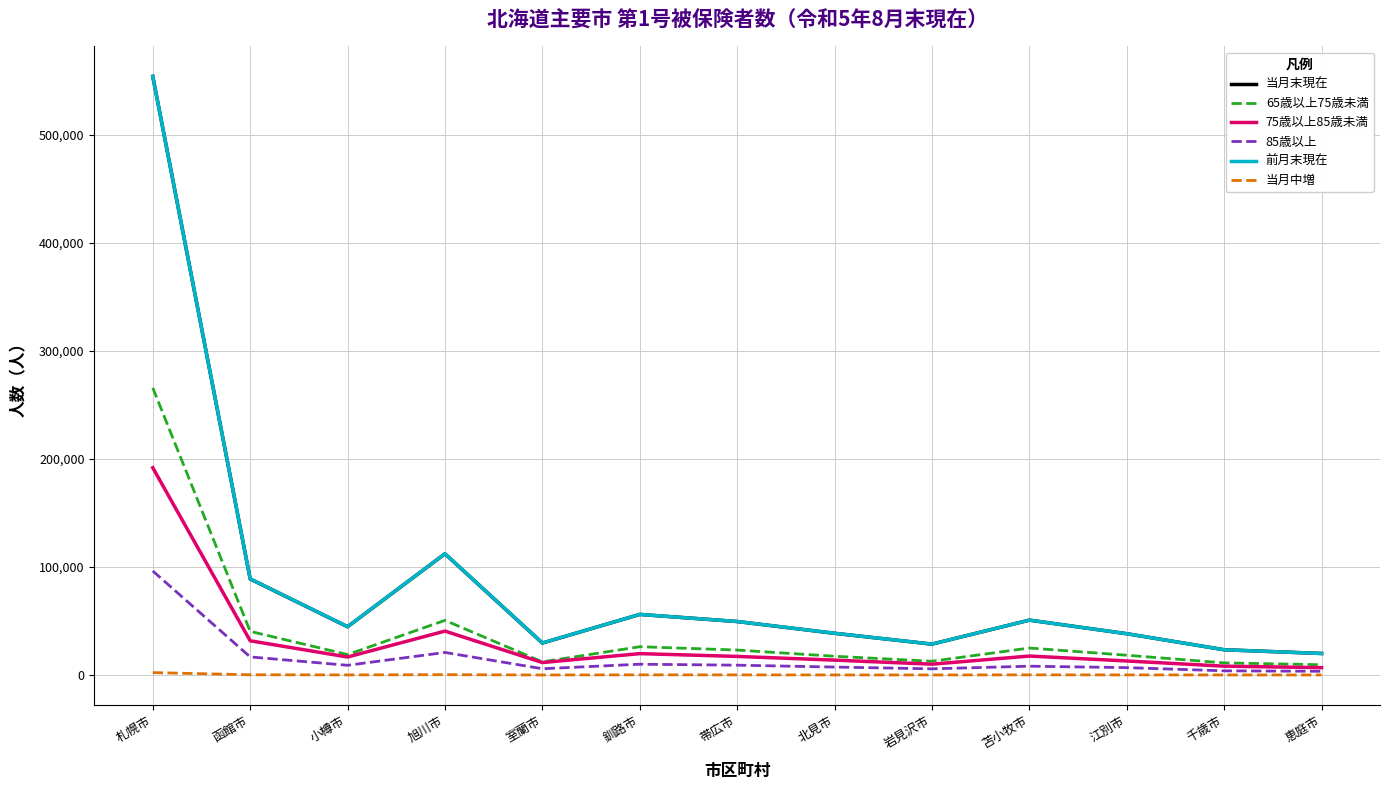

Where is the first local maximum for 75歳以上85歳未満?

旭川市